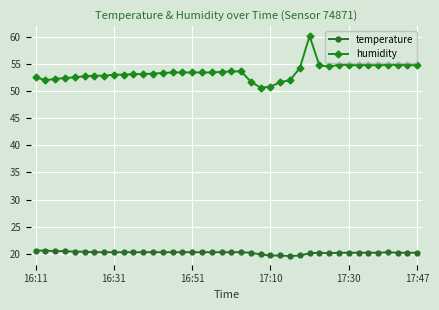

True or false: humidity and temperature cross at least once.

False